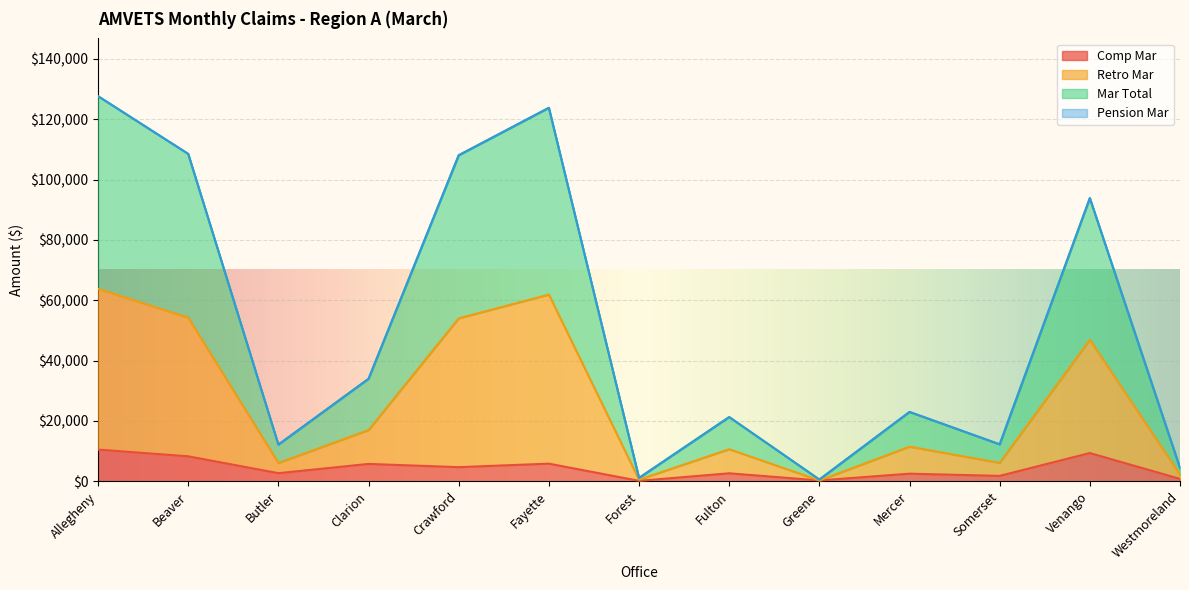

Between Greene and Mercer, which series saw the biggest shift?

Mar Total